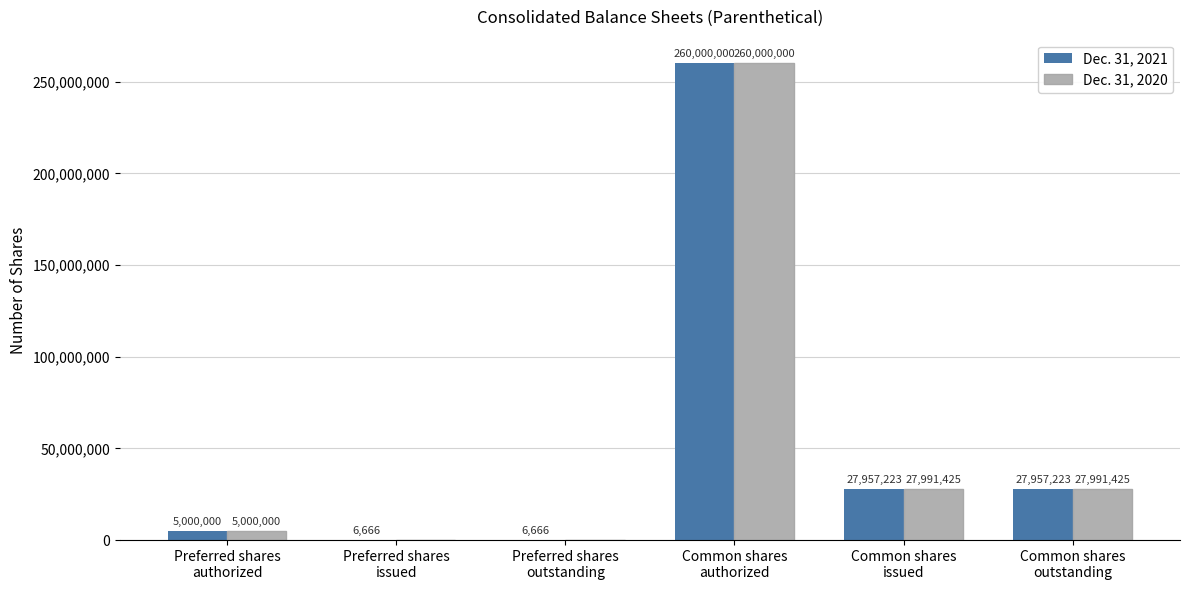

Which series has the largest total across all categories?

Dec. 31, 2020